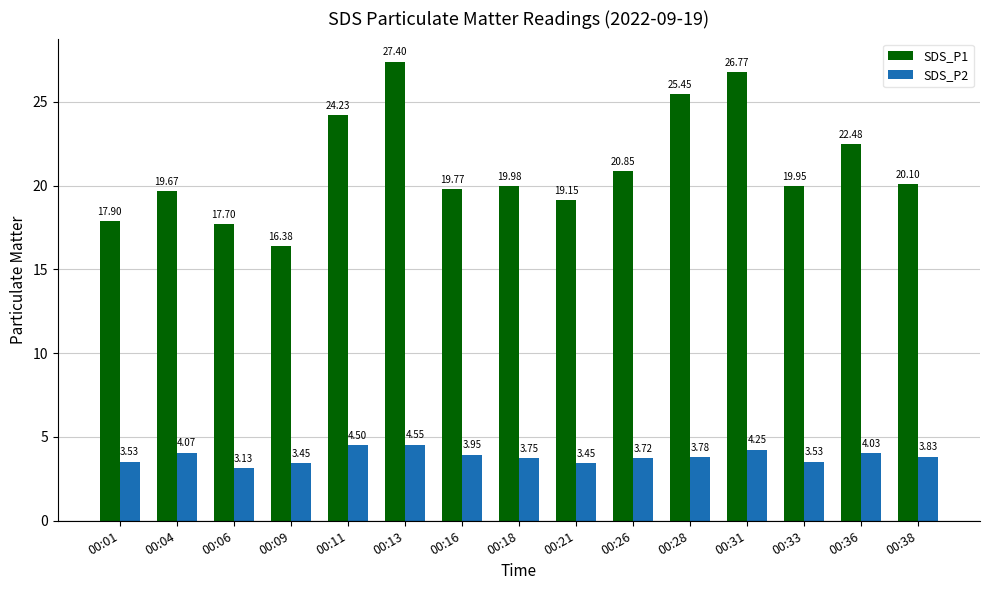

Does the chart contain any negative values?

No